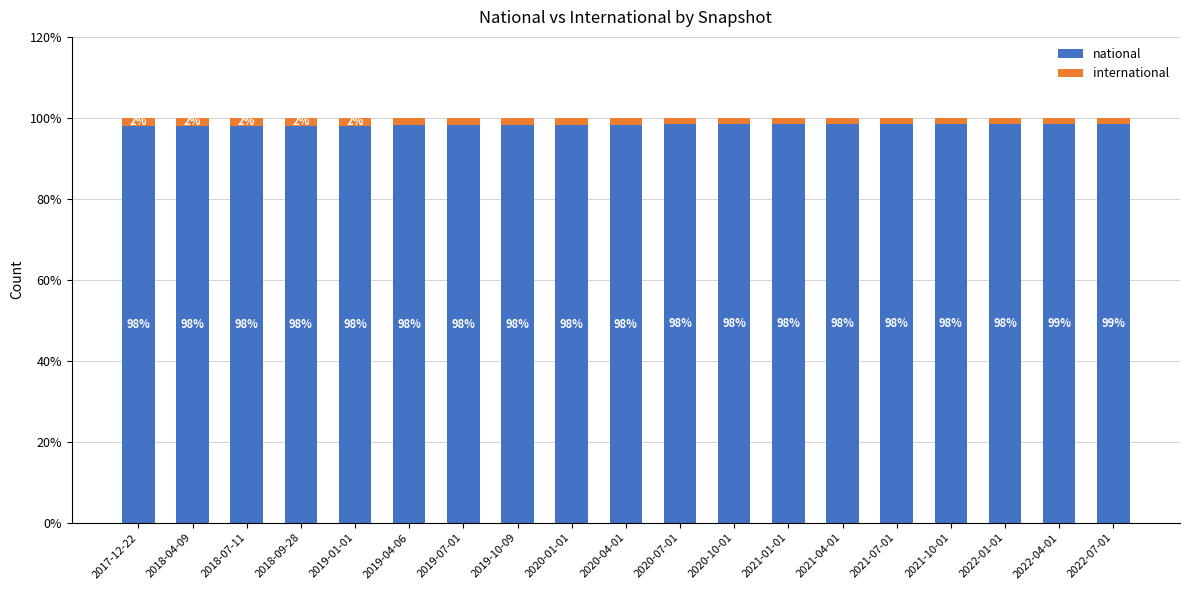

What is the total value across all series at 2018-07-11?

100.0